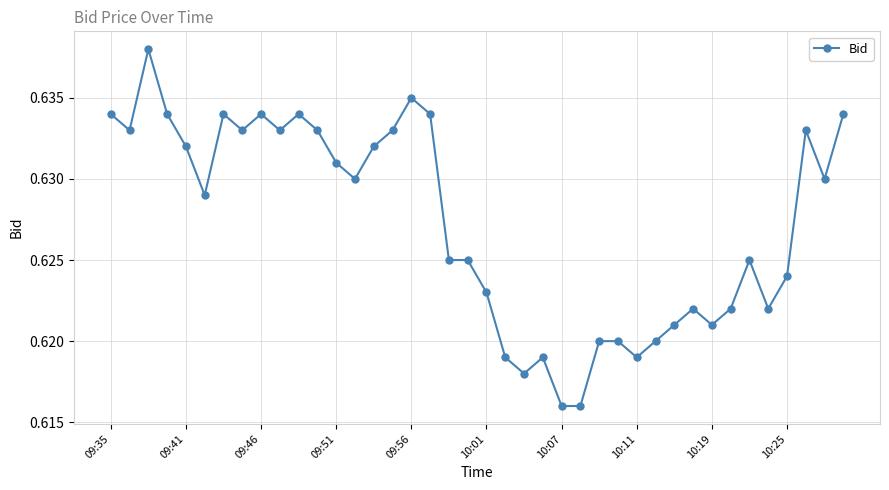

How many values are between 0 and 1?

40